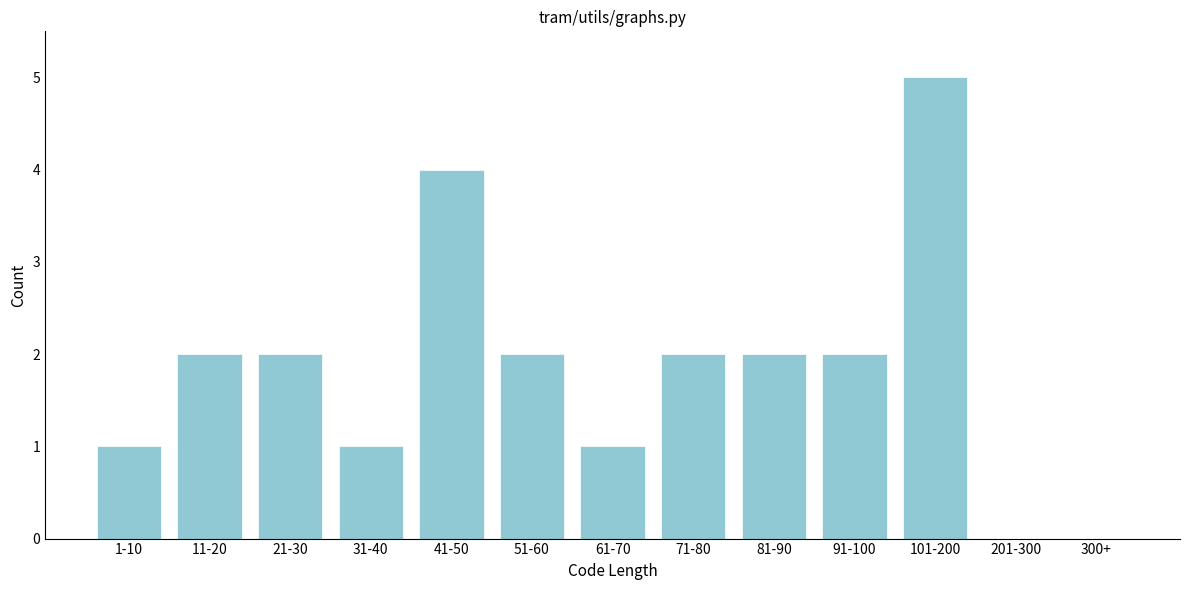

Reading left to right, transcribe all the data shown in this chart.

1-10=1	11-20=2	21-30=2	31-40=1	41-50=4	51-60=2	61-70=1	71-80=2	81-90=2	91-100=2	101-200=5	201-300=0	300+=0